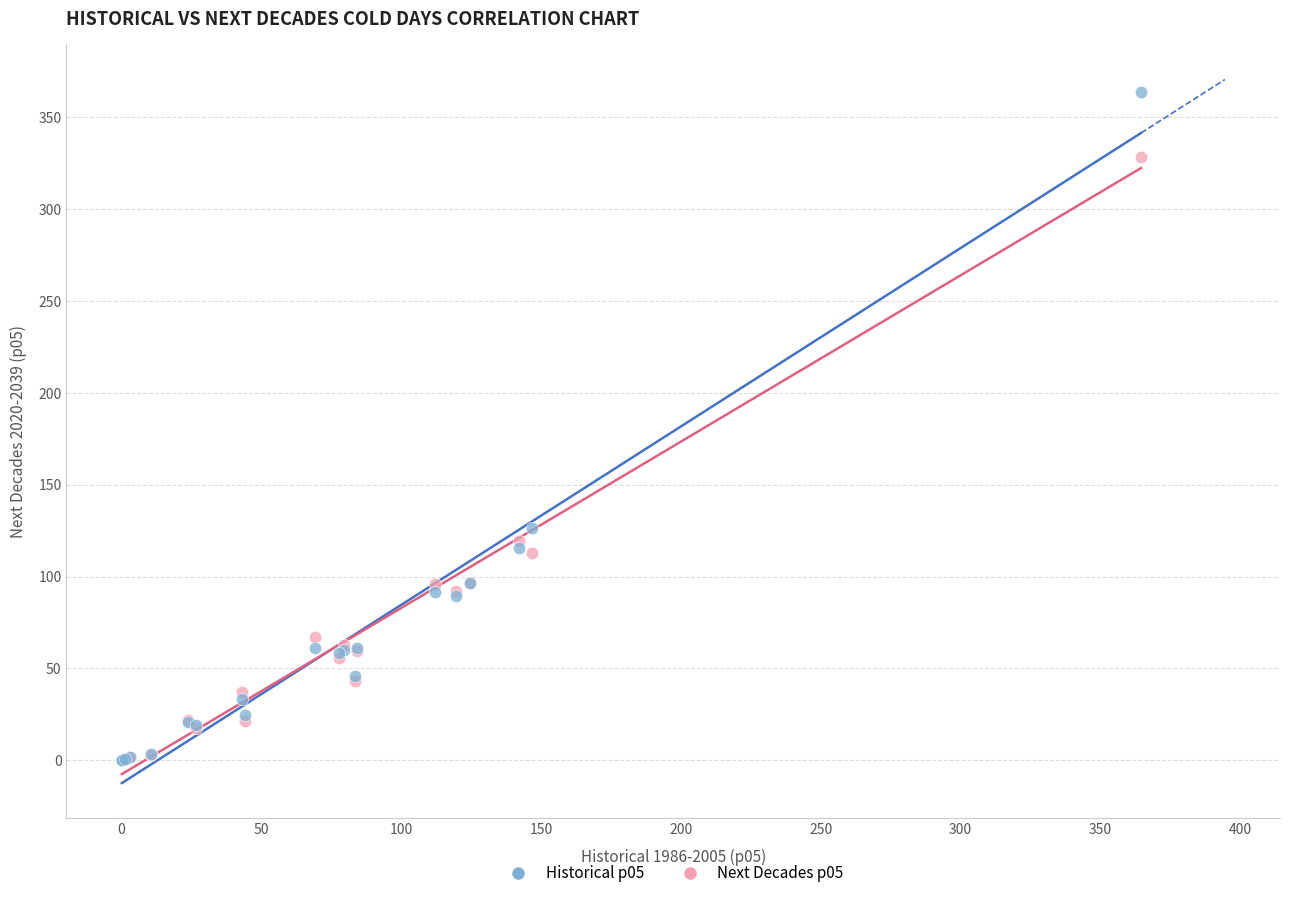

Which series has the largest Y range (max minus min)?

Historical p05